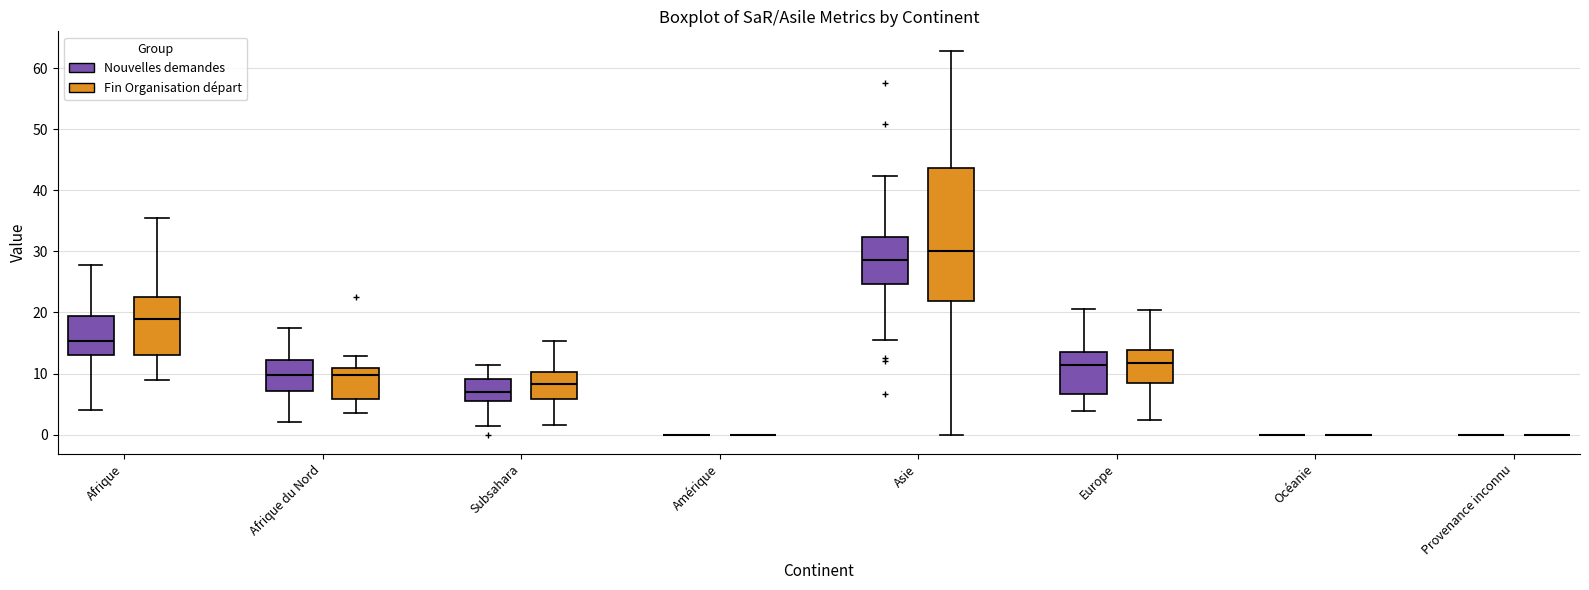

Reading left to right, transcribe this box plot: for each box, give where its median line is, the range the box spans, and where its two whiskers end, as read against the y-axis. The values are not printed on the chart, so give them approximately, as read against the axis.

Afrique (Nouvelles demandes): median 15, box 13 to 19, whiskers 4 to 28
Afrique (Fin Organisation départ): median 19, box 13 to 23, whiskers 9 to 35
Afrique du Nord (Nouvelles demandes): median 10, box 7 to 12, whiskers 2 to 17
Afrique du Nord (Fin Organisation départ): median 10, box 6 to 11, whiskers 4 to 13
Subsahara (Nouvelles demandes): median 7, box 6 to 9, whiskers 1 to 11
Subsahara (Fin Organisation départ): median 8, box 6 to 10, whiskers 2 to 15
Amérique (Nouvelles demandes): box collapsed to a line at 0, whiskers 0 to 0
Amérique (Fin Organisation départ): box collapsed to a line at 0, whiskers 0 to 0
Asie (Nouvelles demandes): median 29, box 25 to 32, whiskers 15 to 42
Asie (Fin Organisation départ): median 30, box 22 to 44, whiskers 0 to 63
Europe (Nouvelles demandes): median 11, box 7 to 14, whiskers 4 to 21
Europe (Fin Organisation départ): median 12, box 9 to 14, whiskers 2 to 20
Océanie (Nouvelles demandes): box collapsed to a line at 0, whiskers 0 to 0
Océanie (Fin Organisation départ): box collapsed to a line at 0, whiskers 0 to 0
Provenance inconnu (Nouvelles demandes): box collapsed to a line at 0, whiskers 0 to 0
Provenance inconnu (Fin Organisation départ): box collapsed to a line at 0, whiskers 0 to 0